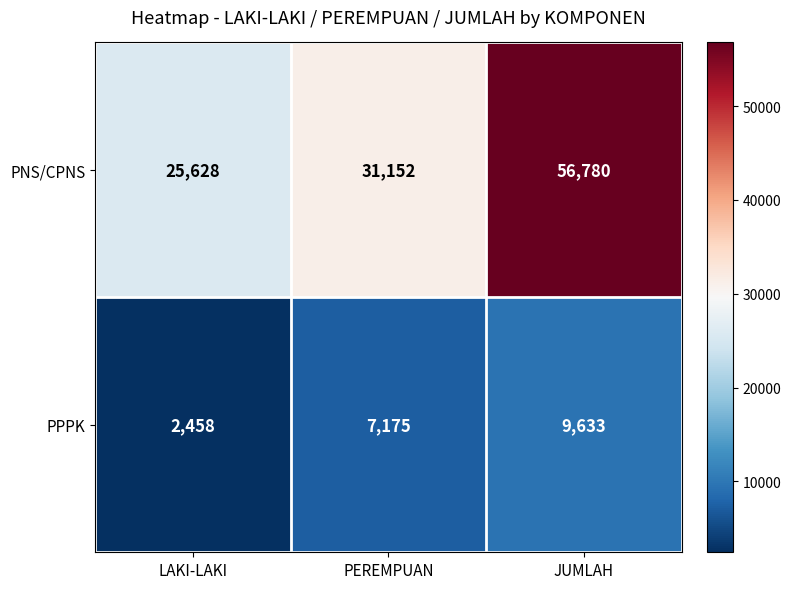

At which category does the chart reach its minimum across all series?

LAKI-LAKI